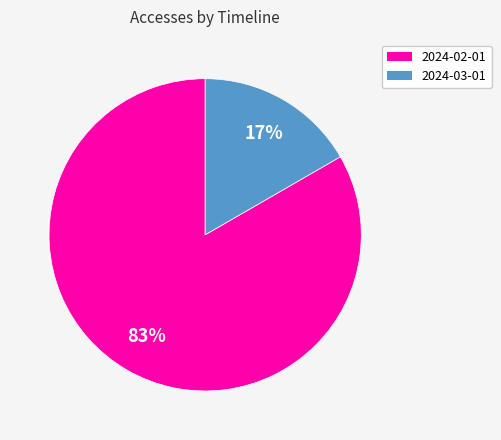

Approximately how many times larger is the value at 2024-03-01 compared to 2024-02-01?

0.2